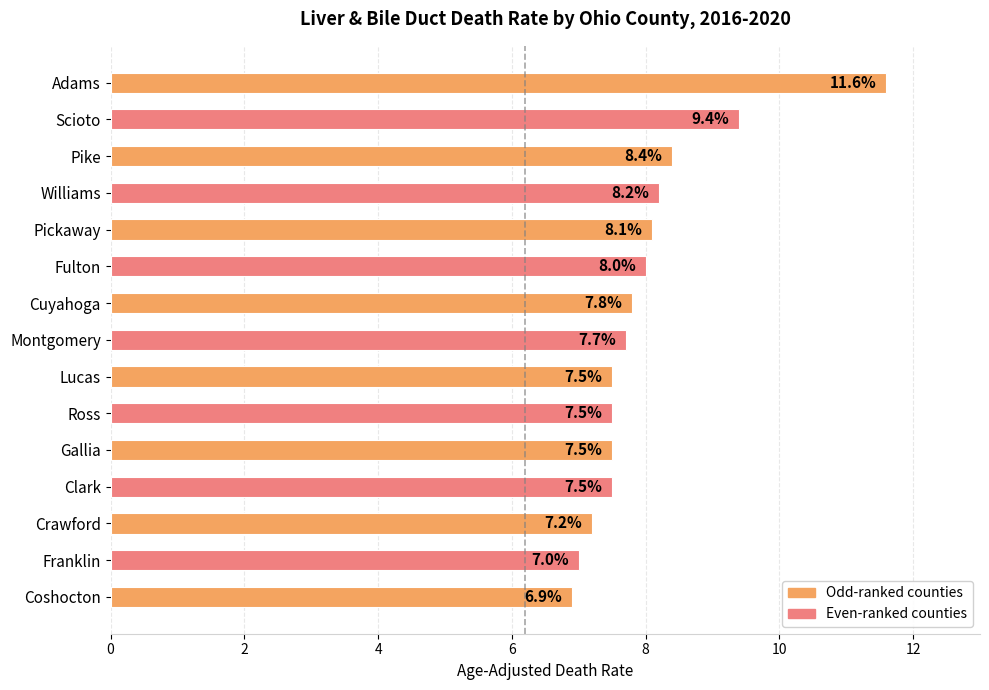

Approximately how many times larger is the value at Fulton compared to Crawford?

1.1